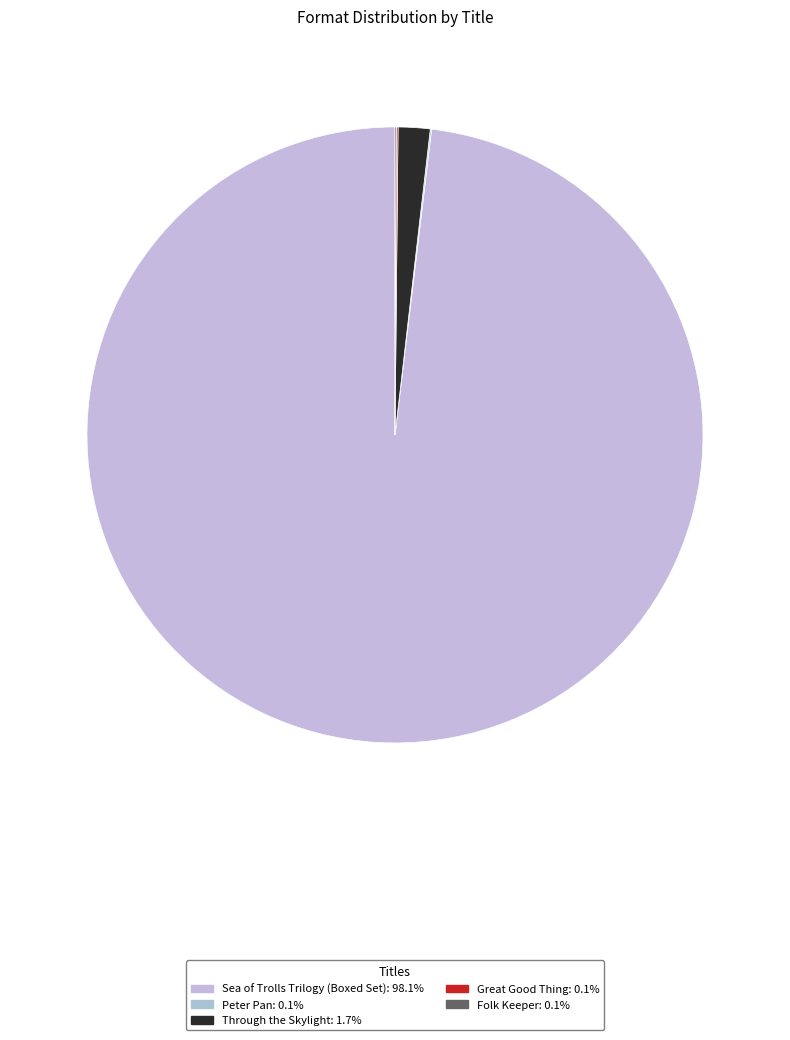

What percentage is NOT represented by Peter Pan?

99.9%